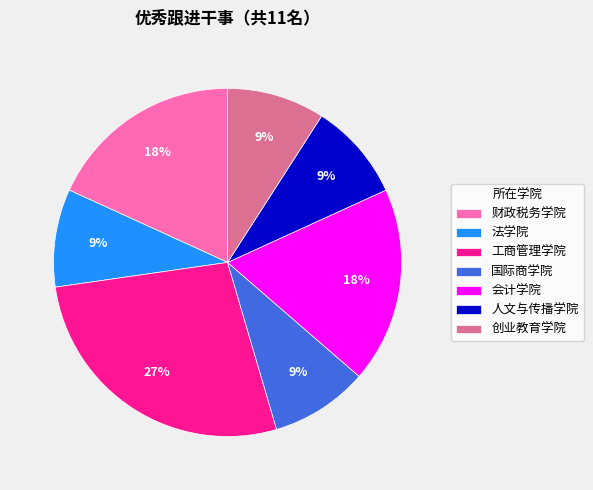

The 工商管理学院 slice represents 33% of the pie. True or false?

False